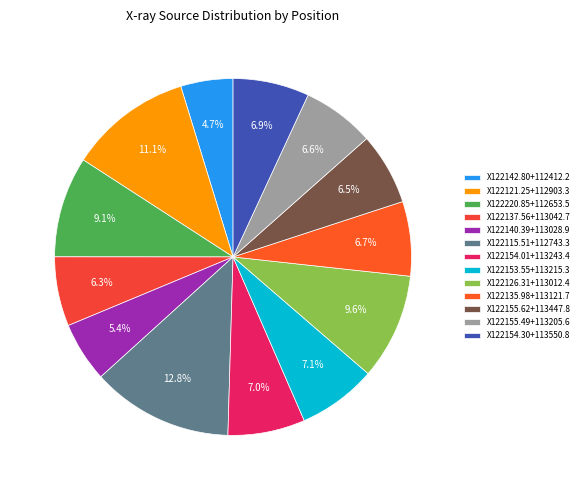

To the nearest percent, what percentage of the pie is X122126.31+113012.4?

10%